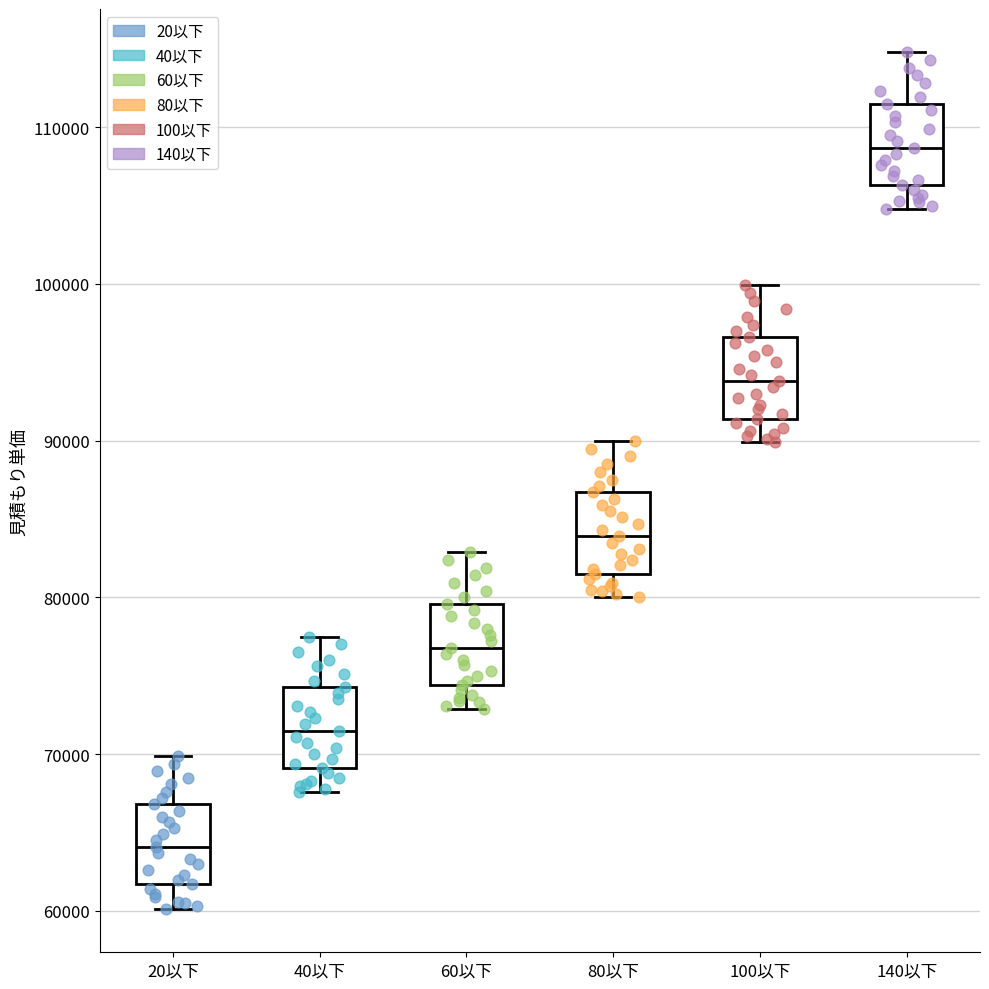

Reading left to right, transcribe this box plot: for each box, give where its median line is, the range the box spans, and where its two whiskers end, as read against the y-axis. The values are not printed on the chart, so give them approximately, as read against the axis.

20以下: median 64000, box 62000 to 67000, whiskers 60000 to 70000
40以下: median 72000, box 69000 to 74000, whiskers 68000 to 78000
60以下: median 77000, box 74000 to 80000, whiskers 73000 to 83000
80以下: median 84000, box 82000 to 87000, whiskers 80000 to 90000
100以下: median 94000, box 91000 to 97000, whiskers 90000 to 100000
140以下: median 109000, box 106000 to 112000, whiskers 105000 to 115000